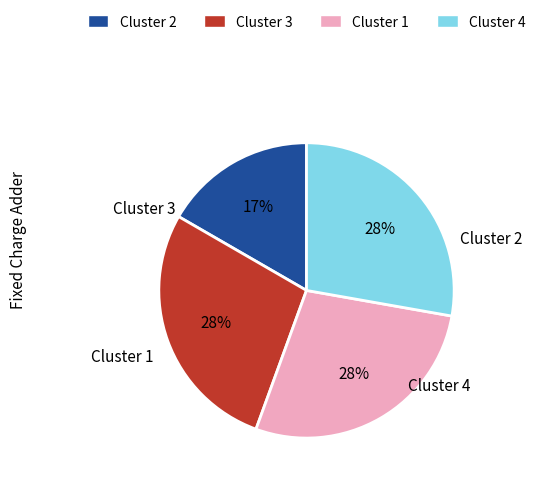

What is the smallest slice in the pie chart?

Cluster 2